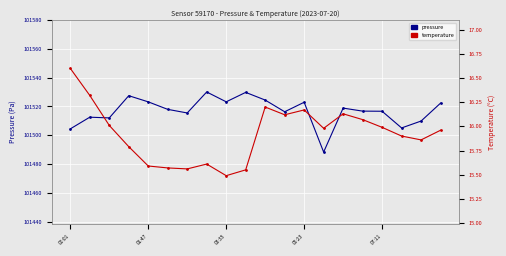

Is the value of temperature at 18 greater than the value of pressure at 16?

No